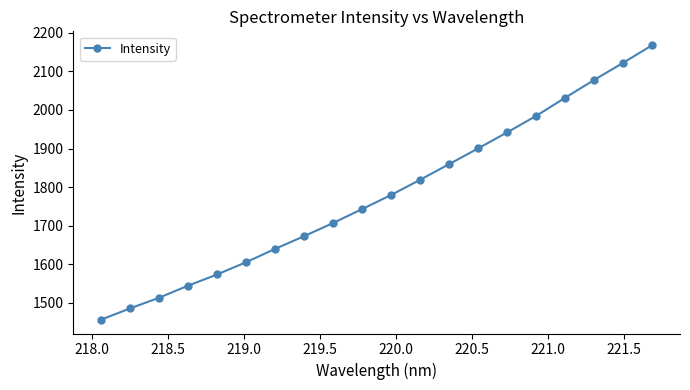

How many series are shown in this chart?

1